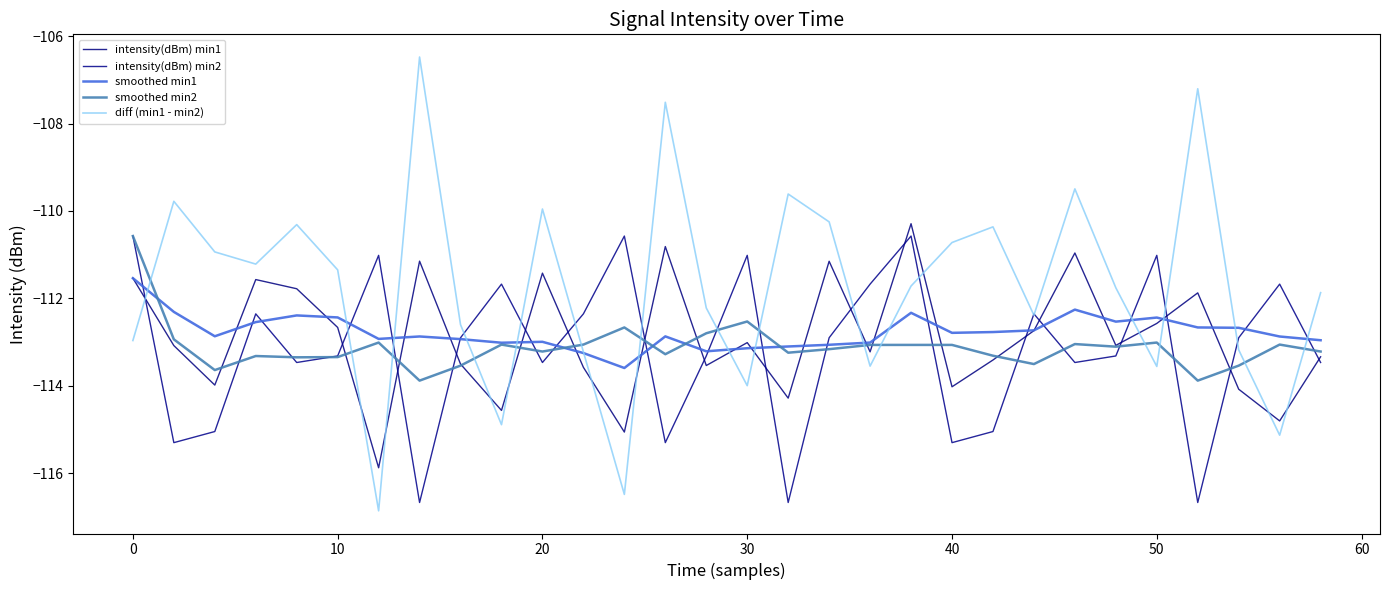

What are all the series names shown in the legend?

intensity(dBm) min1, intensity(dBm) min2, smoothed min1, smoothed min2, diff (min1 - min2)